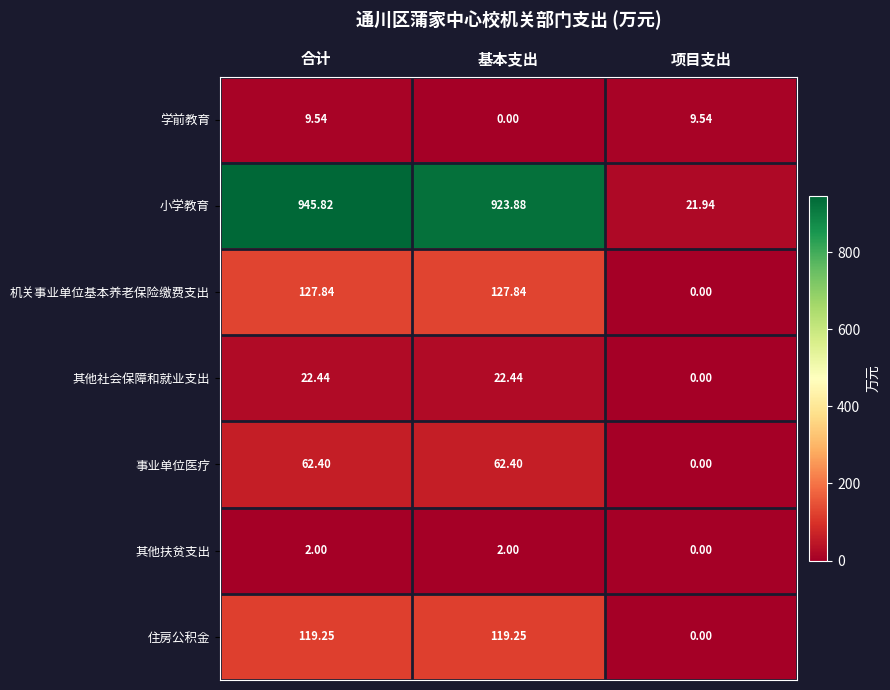

Rank the series by their maximum value, from highest to lowest.

小学教育, 机关事业单位基本养老保险缴费支出, 住房公积金, 事业单位医疗, 其他社会保障和就业支出, 学前教育, 其他扶贫支出